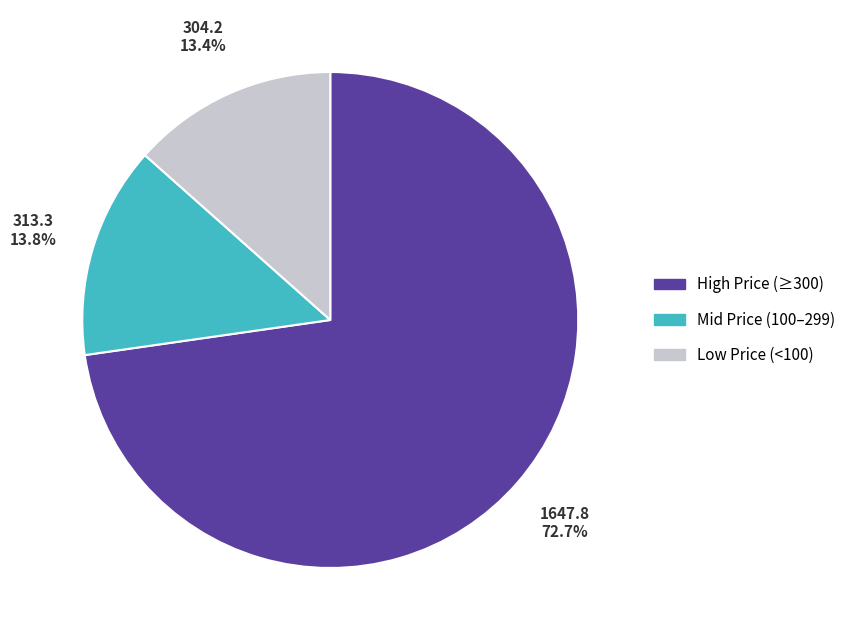

Does High Price (≥300) represent more than half of the total?

Yes